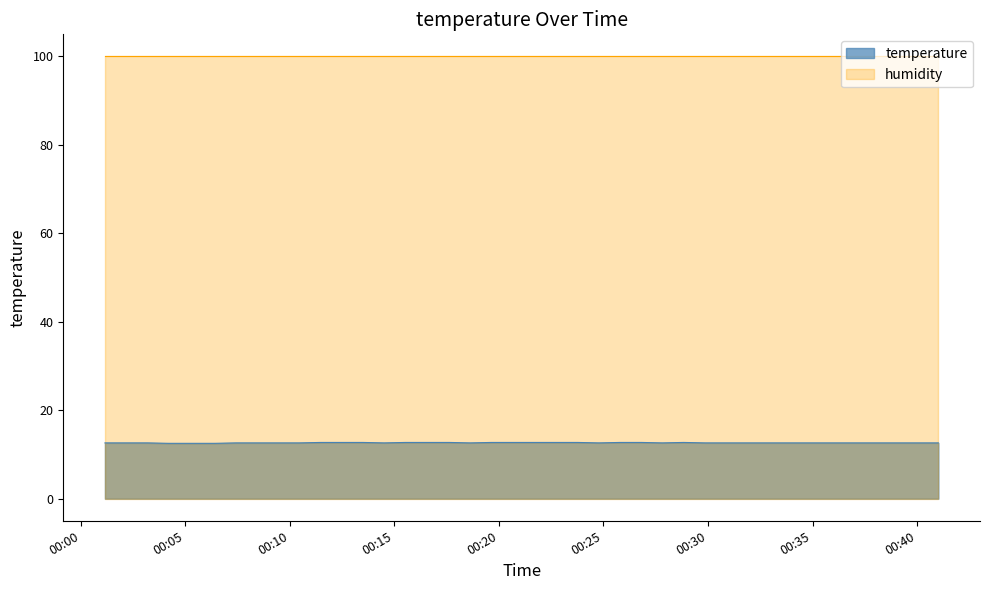

What is the ratio of the value at 2022-09-12T00:01:10 to the value at 2022-09-12T00:22:45?

1.0